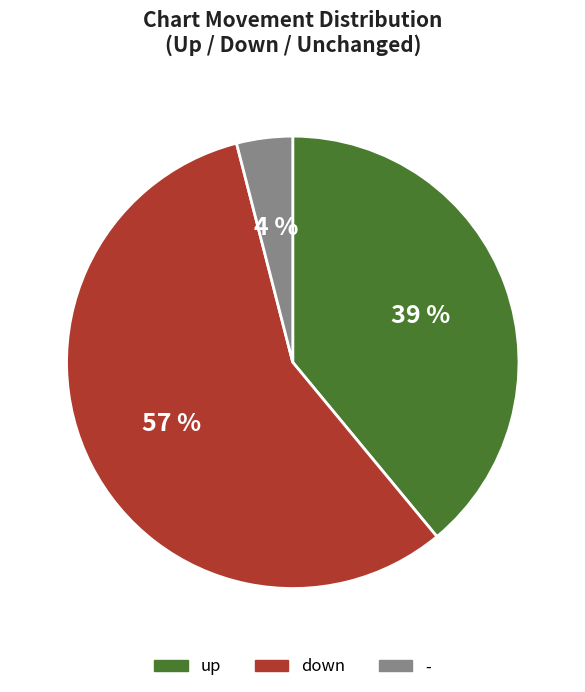

Does up represent more than half of the total?

No